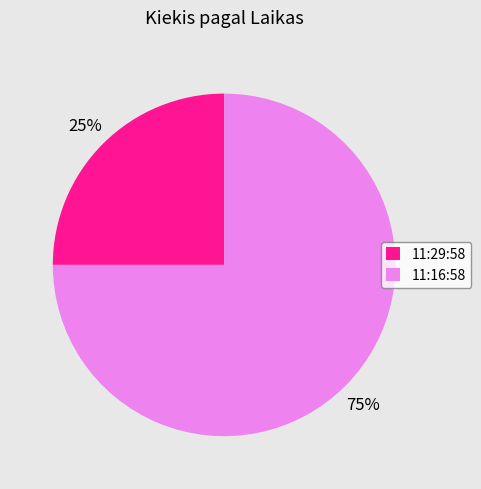

True or false: 11:29:58 accounts for 25% of the total.

True